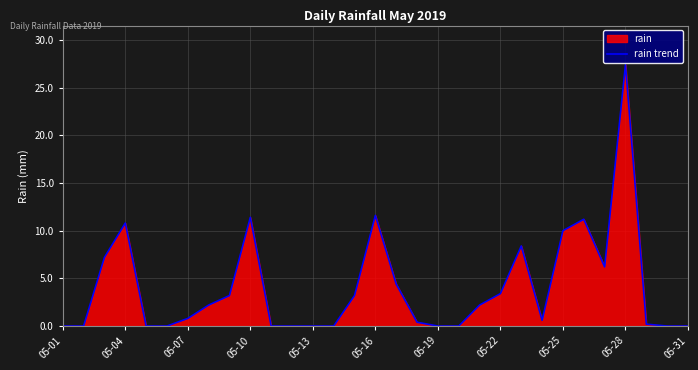

How many lines are shown in the chart?

1